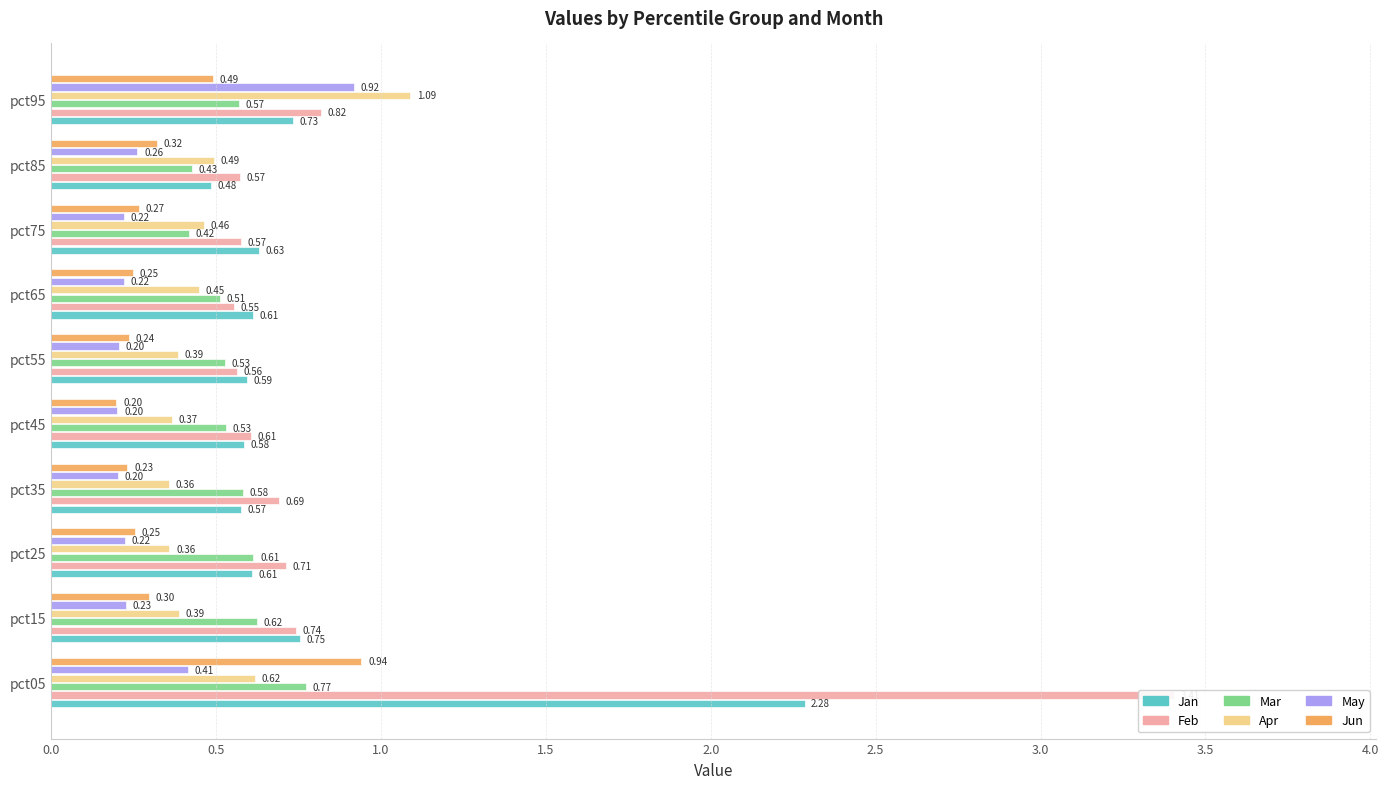

What is the value of the Apr bar at the 4th from the left?

0.4